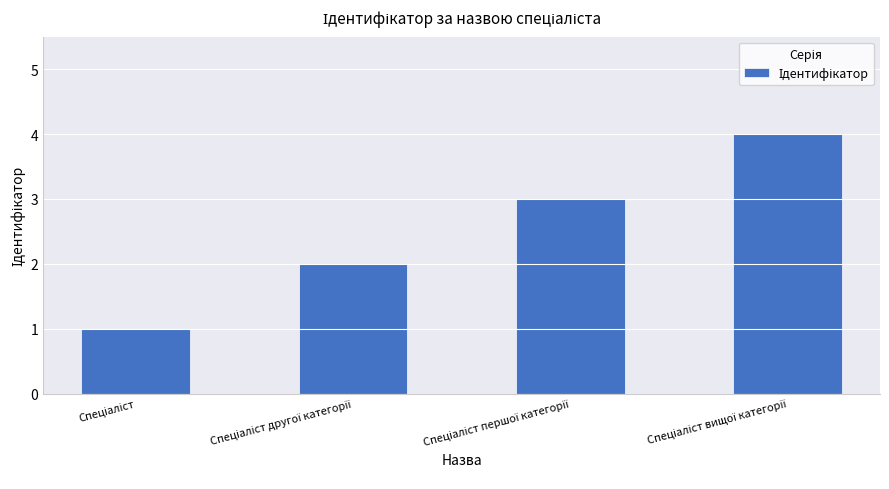

What is the maximum value shown in the chart?

4